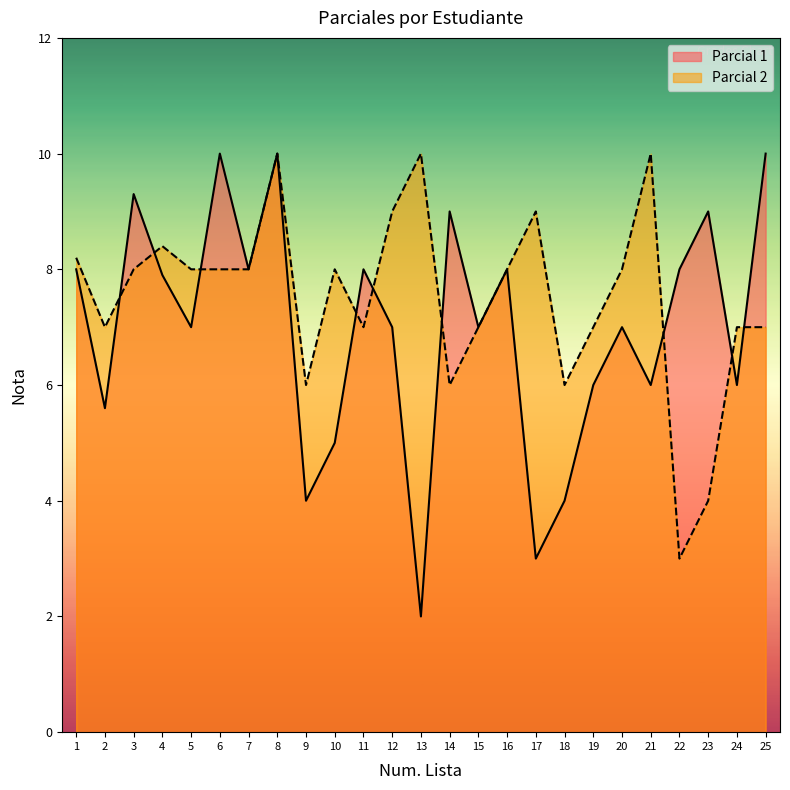

Reading left to right, what are all the values shown in this chart?

Parcial 1: 8.0	5.6	9.3	7.9	7.0	10.0	8.0	10.0	4.0	5.0	8.0	7.0	2.0	9.0	7.0	8.0	3.0	4.0	6.0	7.0	6.0	8.0	9.0	6.0	10.0
Parcial 2: 8.2	7.0	8.0	8.4	8.0	8.0	8.0	10.0	6.0	8.0	7.0	9.0	10.0	6.0	7.0	8.0	9.0	6.0	7.0	8.0	10.0	3.0	4.0	7.0	7.0